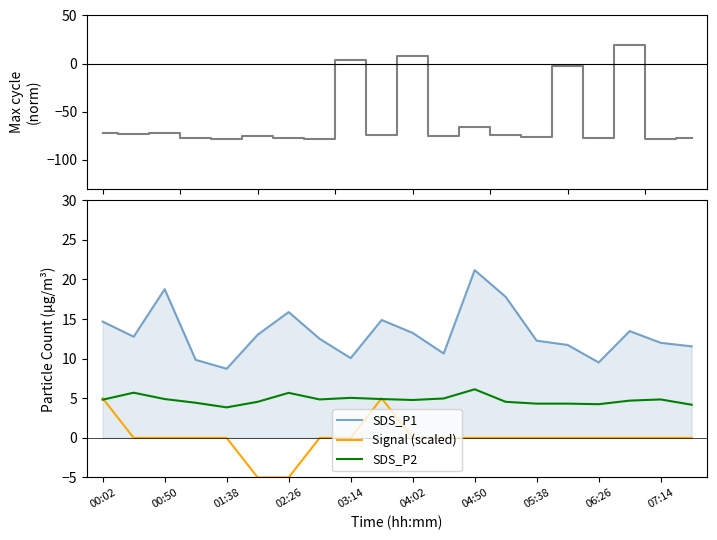

At which label does SDS_P1 reach its peak?

04:50